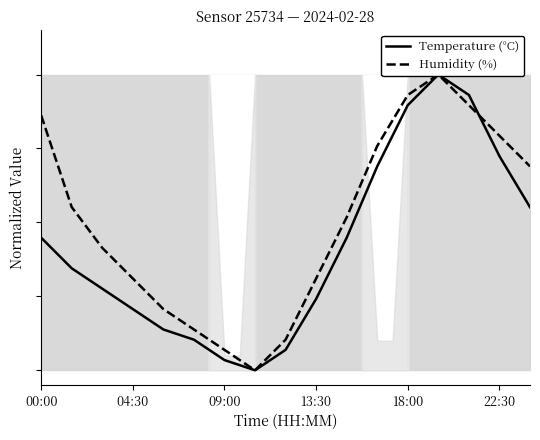

What is the average value of the Humidity (%) series?

0.5